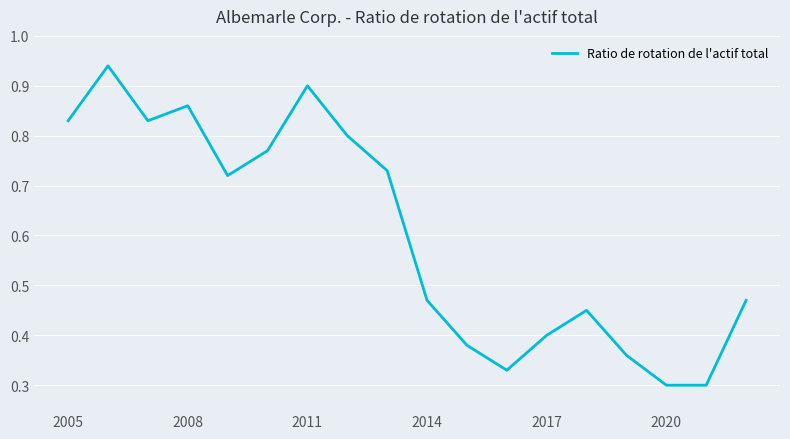

Does the chart display data point markers on the line(s)?

No